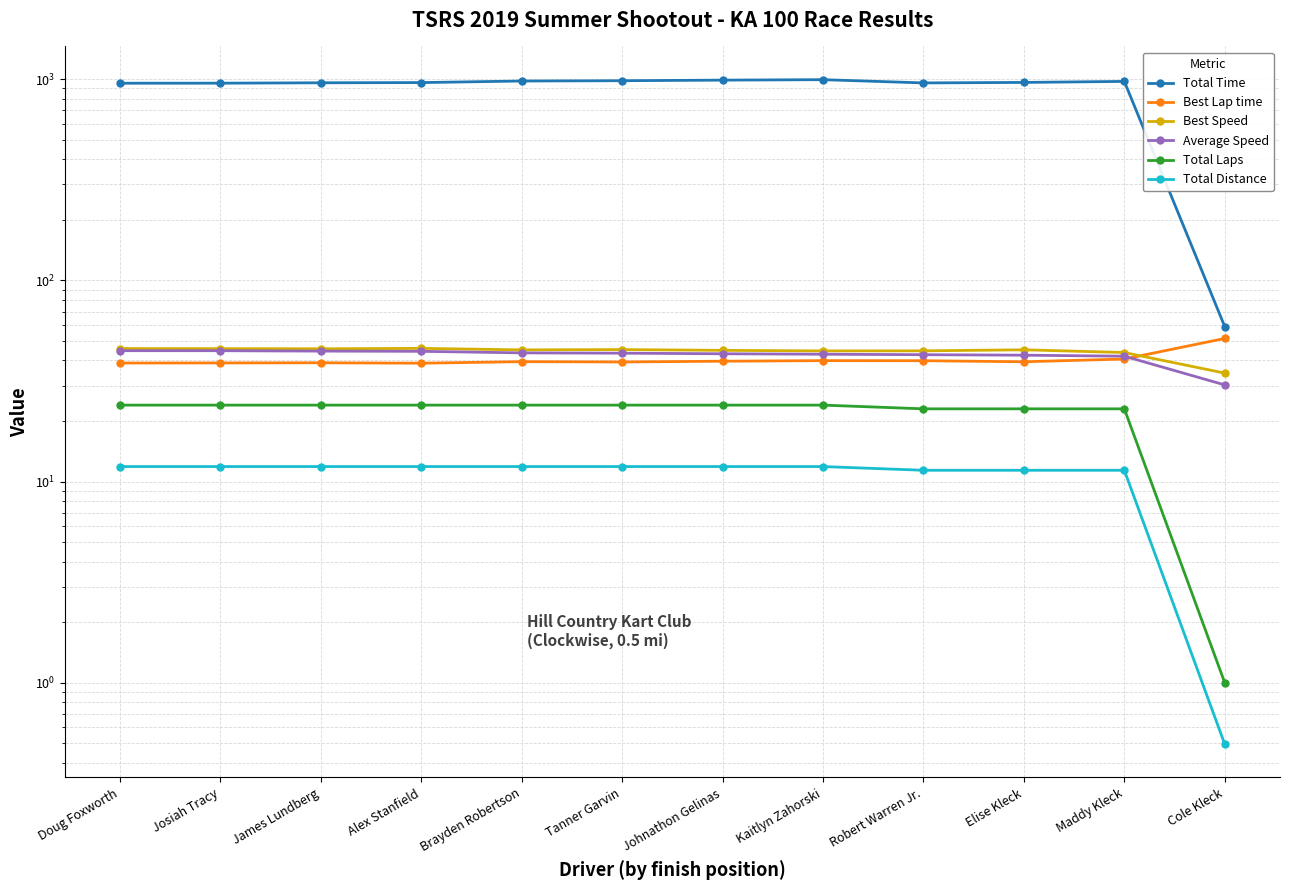

What is the difference between the highest and lowest values at James Lundberg?

948.5